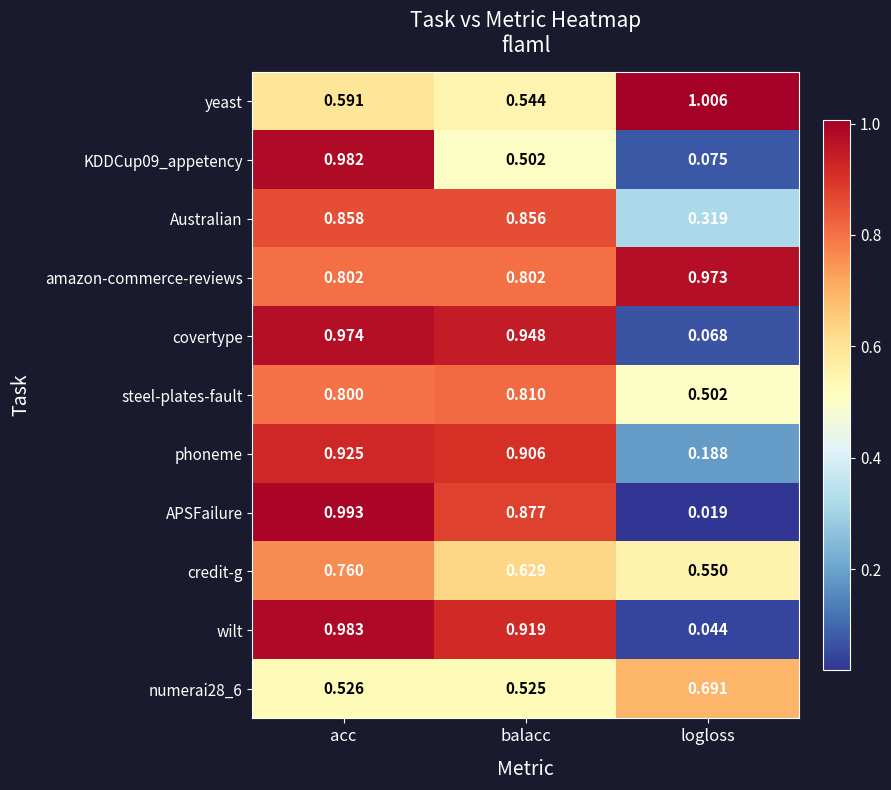

Which category has the highest value in the phoneme series?

acc